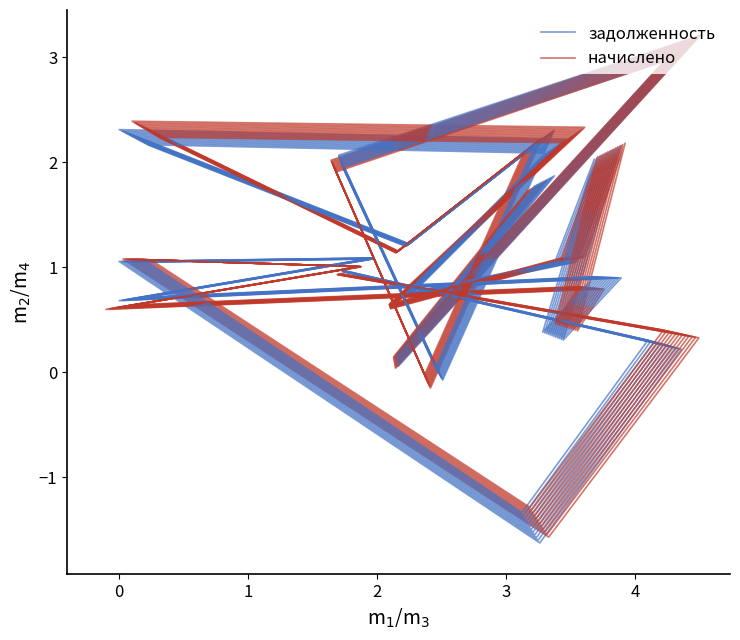

What position from the right is 0?

19